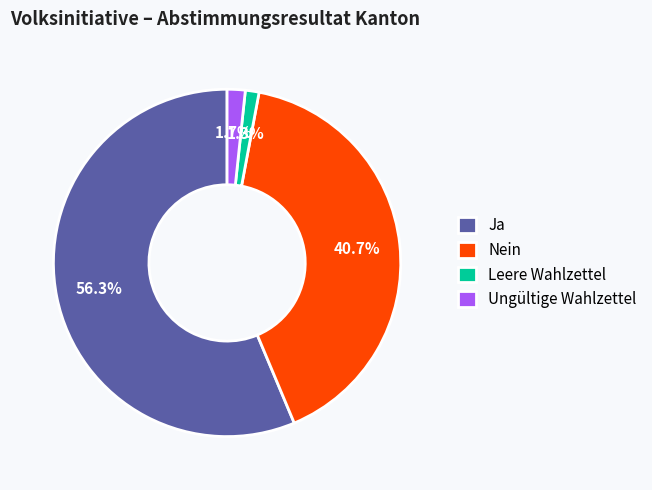

Which has a higher value, Ungültige Wahlzettel or Ja?

Ja